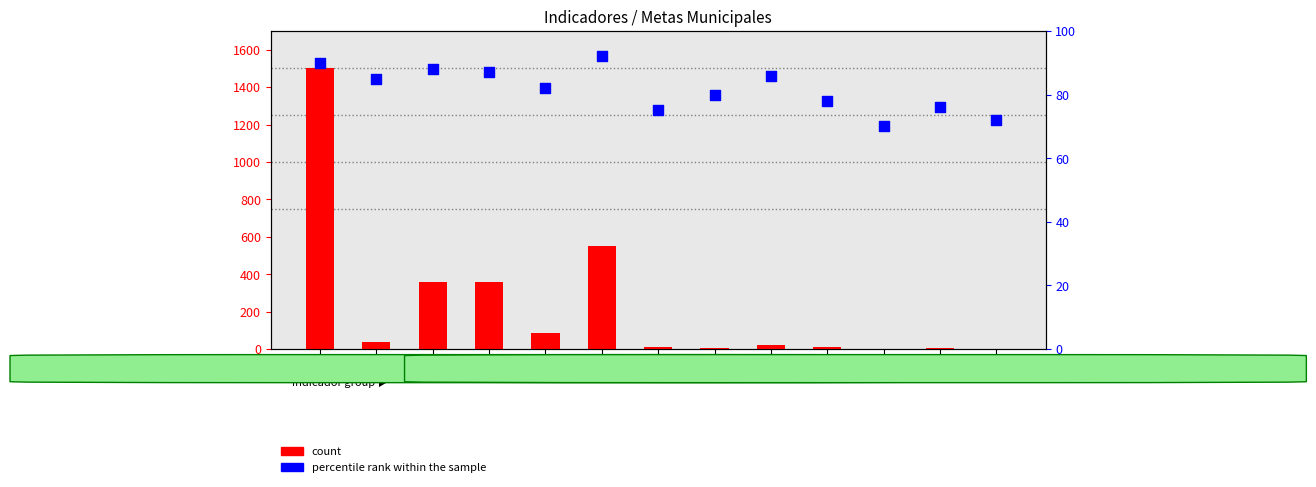

What is the total value across all series at 12?

82